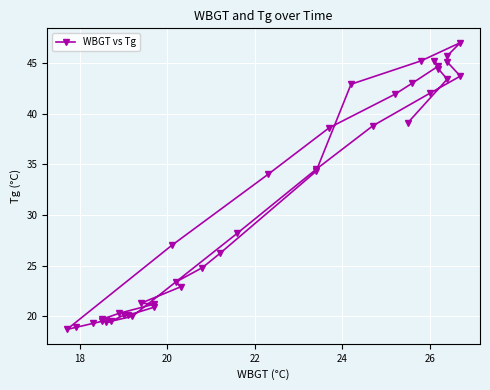

What is the difference between the maximum and minimum values?

28.3